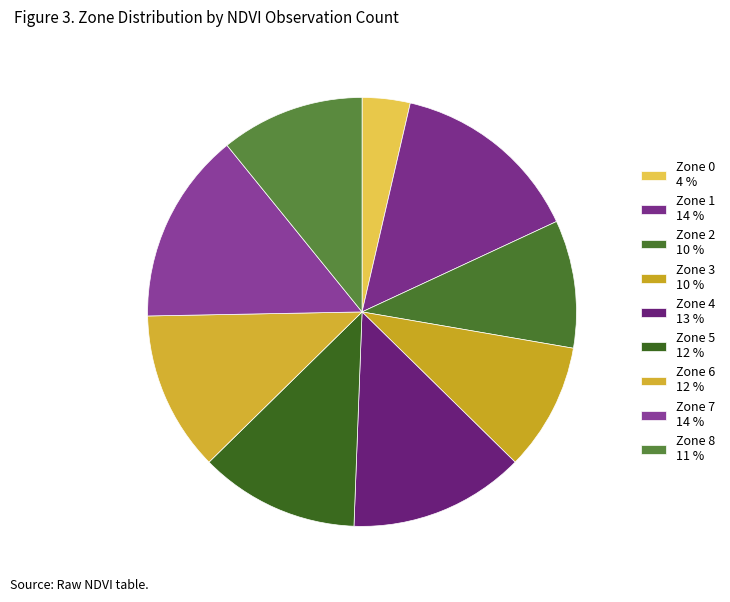

What percentage is the Zone 5 slice, to the nearest percent?

12%